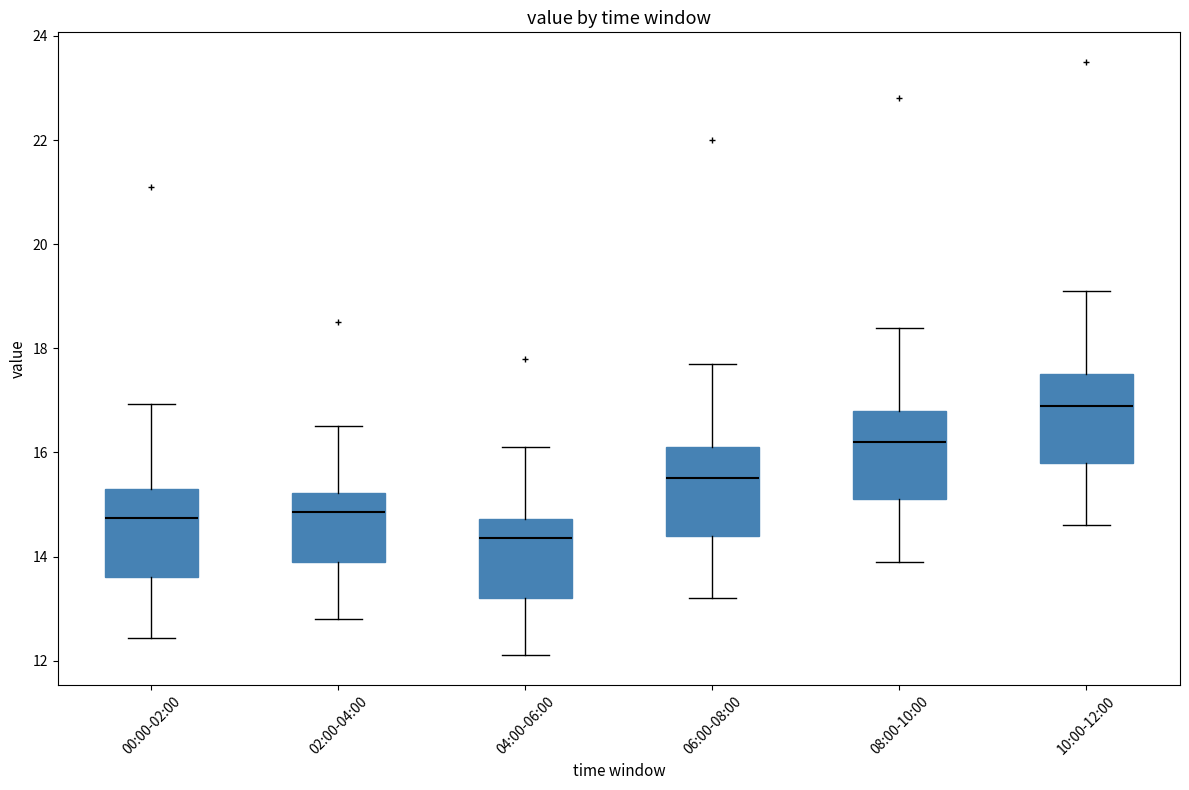

Reading left to right, transcribe this box plot: for each box, give where its median line is, the range the box spans, and where its two whiskers end, as read against the y-axis. The values are not printed on the chart, so give them approximately, as read against the axis.

00:00-02:00: median 14.8, box 13.6 to 15.2, whiskers 12.4 to 17.0
02:00-04:00: median 14.8, box 14.0 to 15.2, whiskers 12.8 to 16.6
04:00-06:00: median 14.4, box 13.2 to 14.8, whiskers 12.2 to 16.2
06:00-08:00: median 15.6, box 14.4 to 16.2, whiskers 13.2 to 17.8
08:00-10:00: median 16.2, box 15.2 to 16.8, whiskers 14.0 to 18.4
10:00-12:00: median 17.0, box 15.8 to 17.6, whiskers 14.6 to 19.2